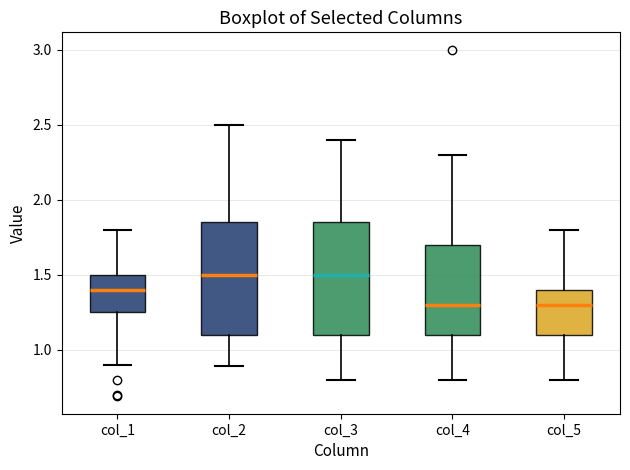

Reading left to right, read every box against the y-axis: the position of its median line, the range the box covers, and the ends of its whiskers. The values are not printed on the chart, so give them approximately, as read against the axis.

col_1: median 1.40, box 1.25 to 1.50, whiskers 0.90 to 1.80
col_2: median 1.50, box 1.10 to 1.85, whiskers 0.90 to 2.50
col_3: median 1.50, box 1.10 to 1.85, whiskers 0.80 to 2.40
col_4: median 1.30, box 1.10 to 1.70, whiskers 0.80 to 2.30
col_5: median 1.30, box 1.10 to 1.40, whiskers 0.80 to 1.80